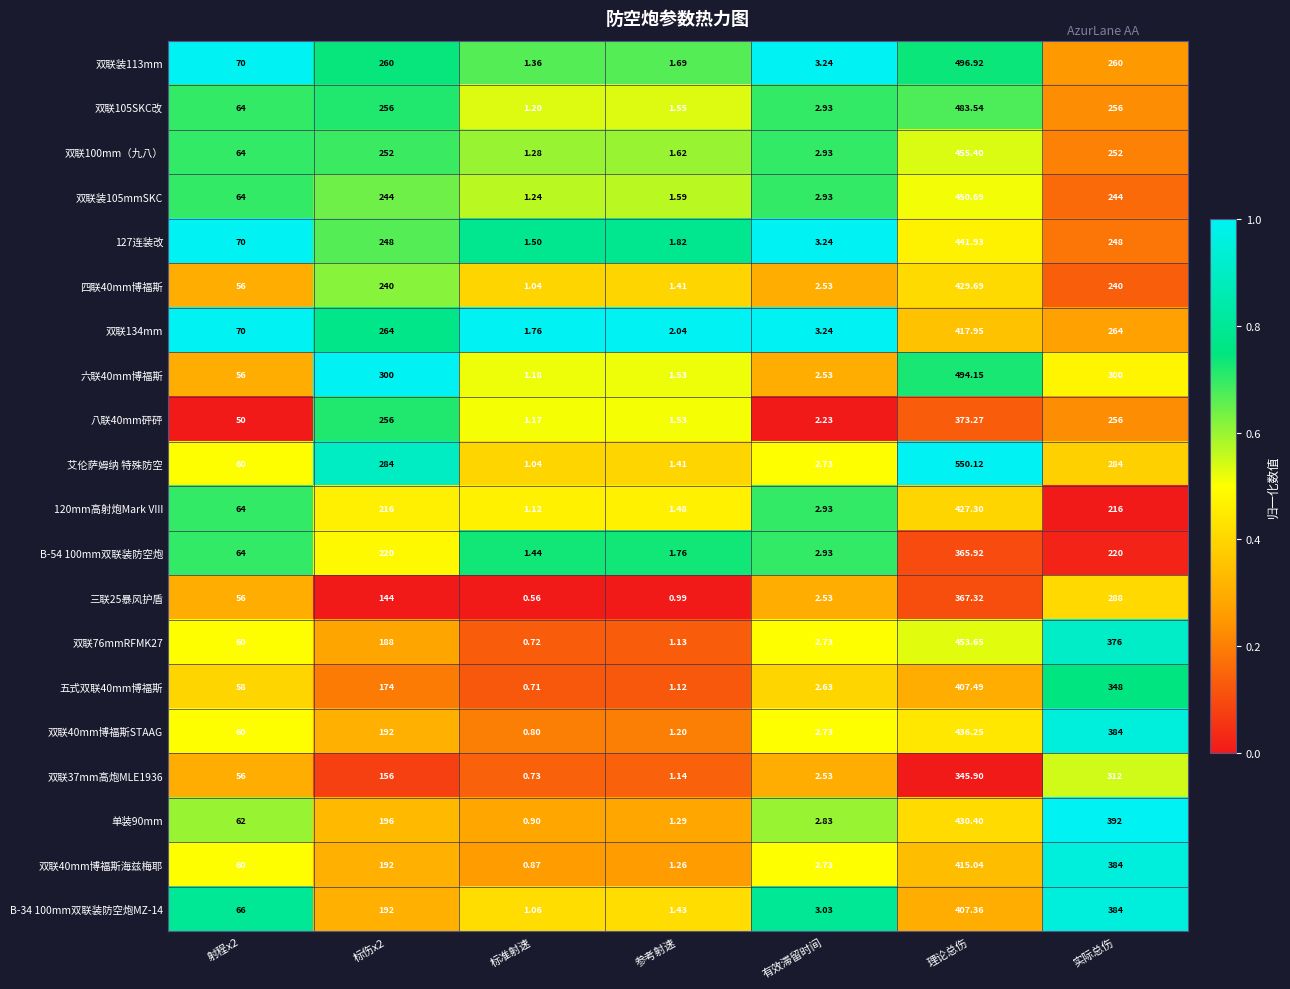

At how many categories does at least one series exceed 0?

7